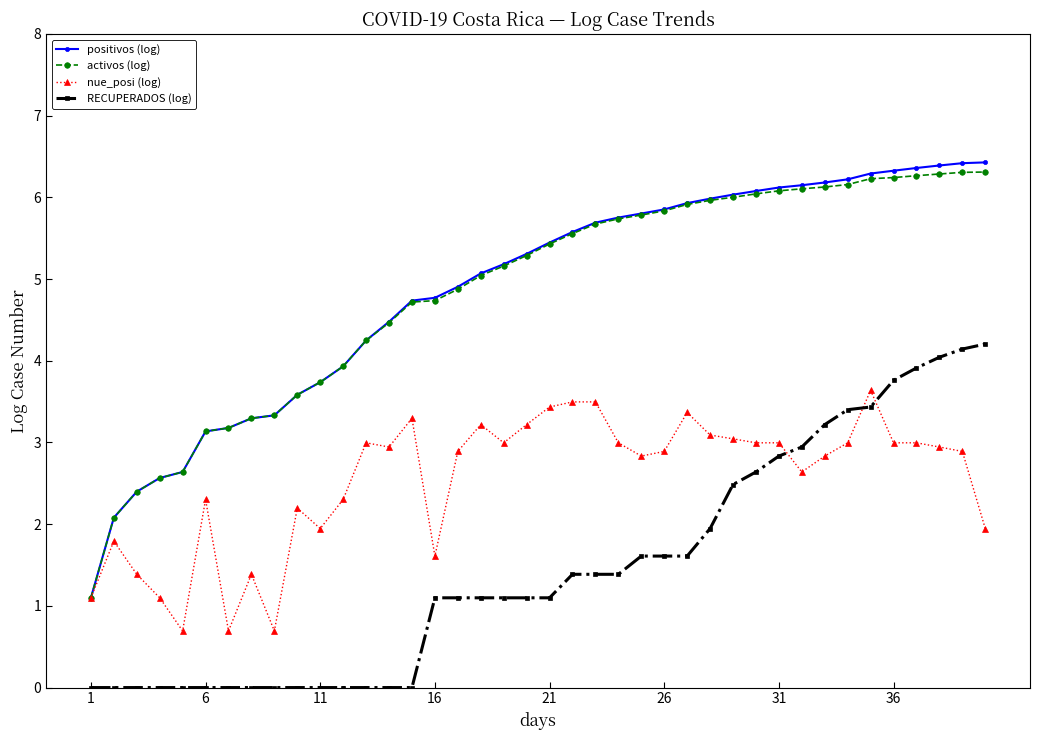

What is the average value of the activos (log) series?

4.8